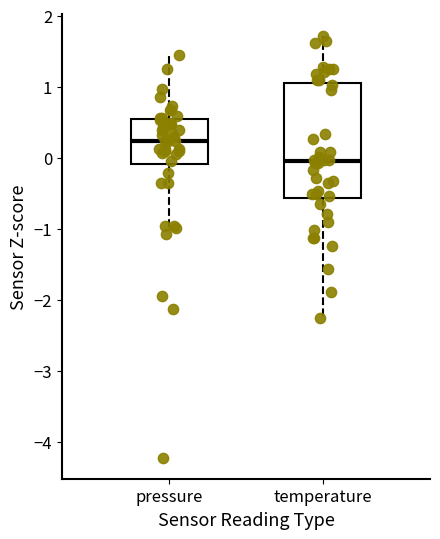

Which box has the lowest median line?

temperature